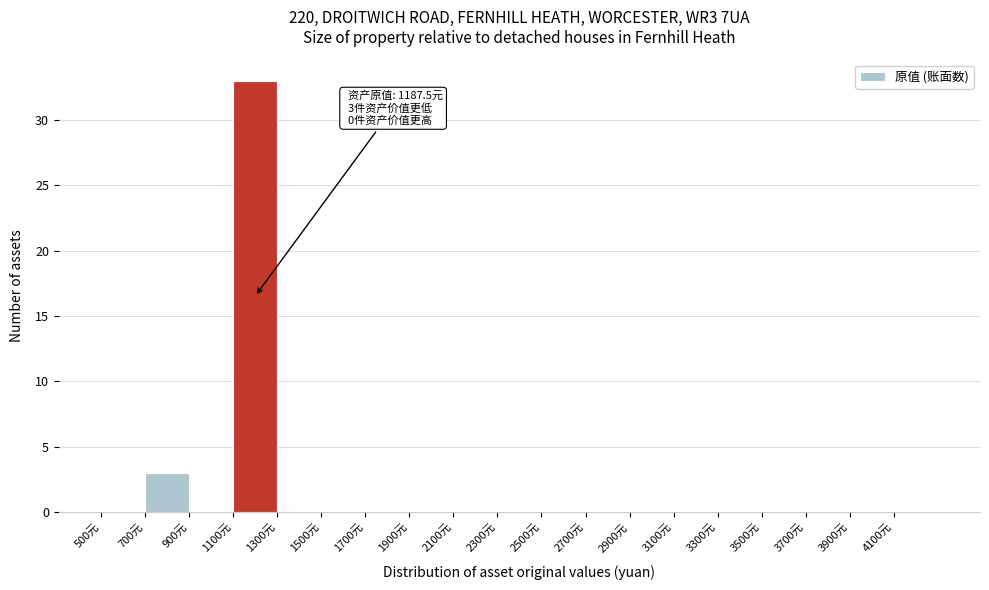

Over which range of the x-axis is the bar tallest?

1100 to 1300